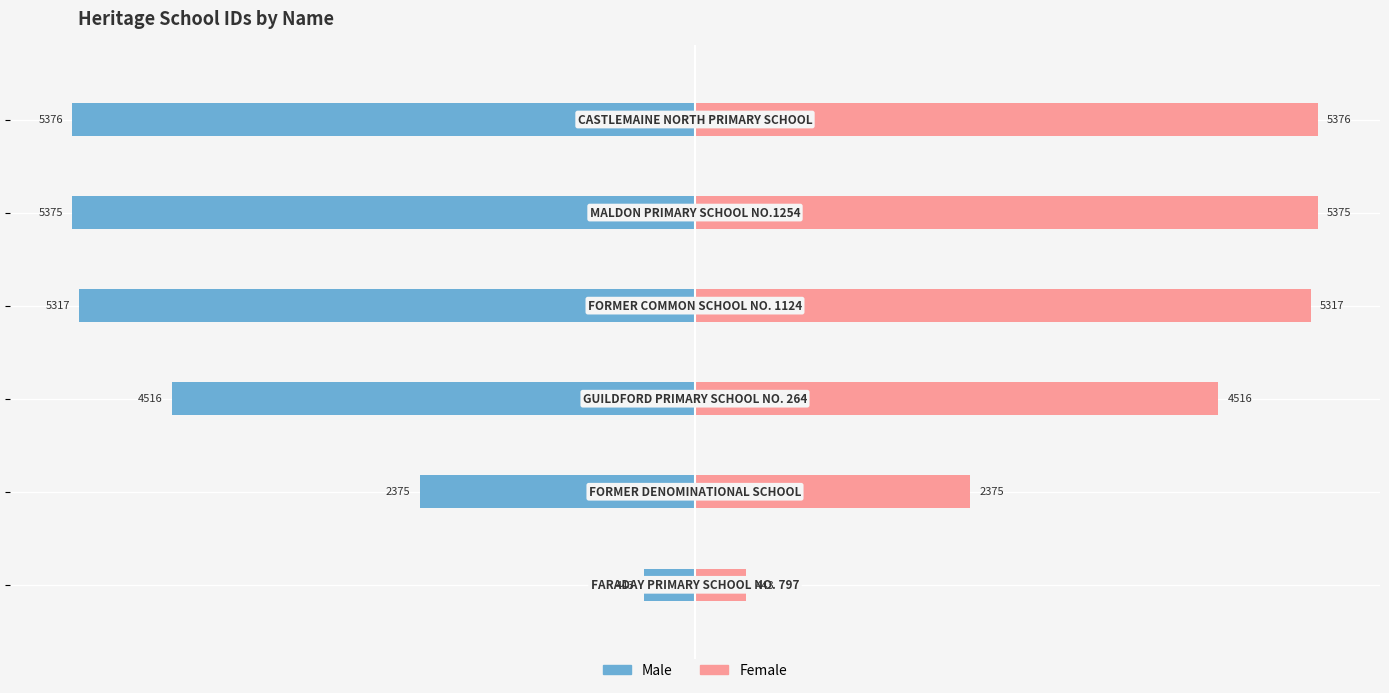

Which series has the largest range (max minus min)?

Male